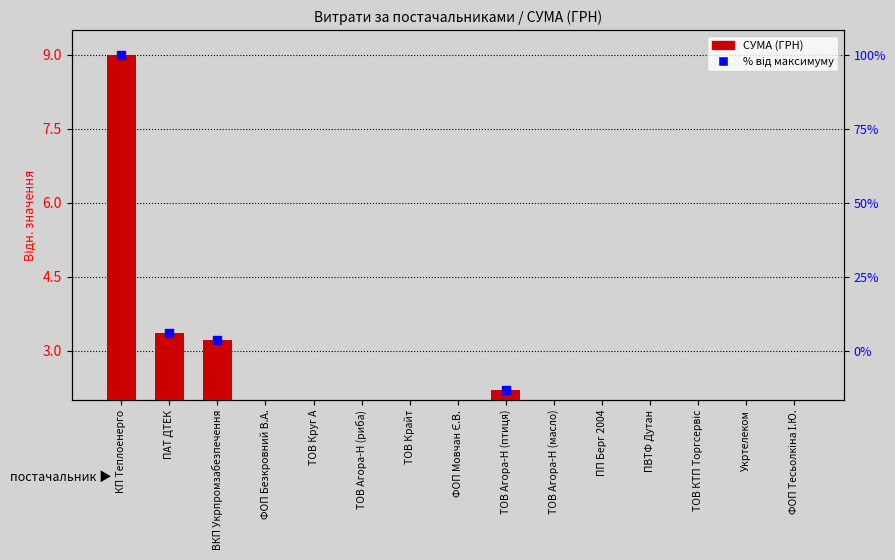

Which series contains the lowest Y value?

СУМА (ГРН)